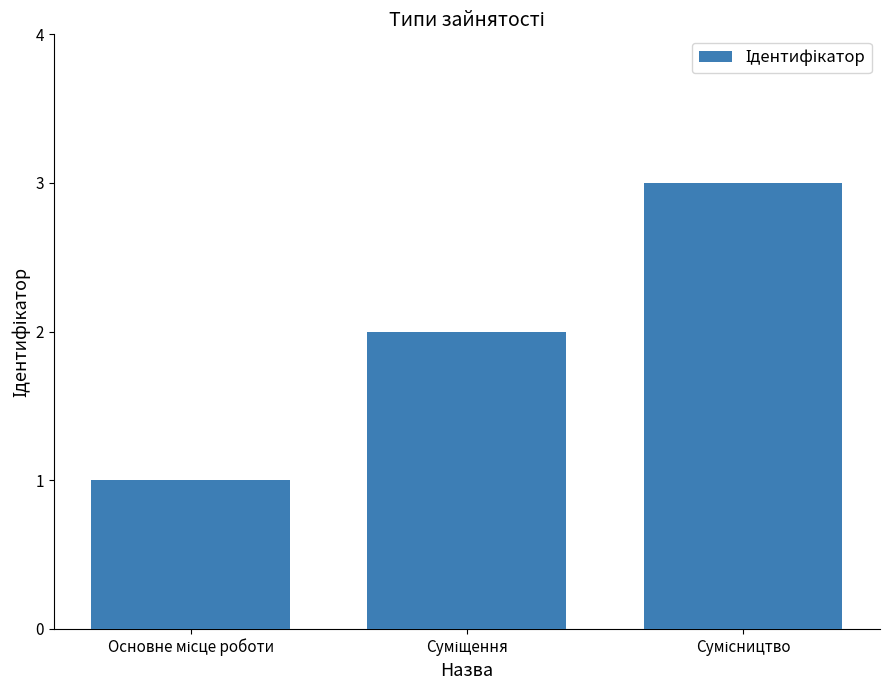

What is the difference between the maximum and second lowest values?

1